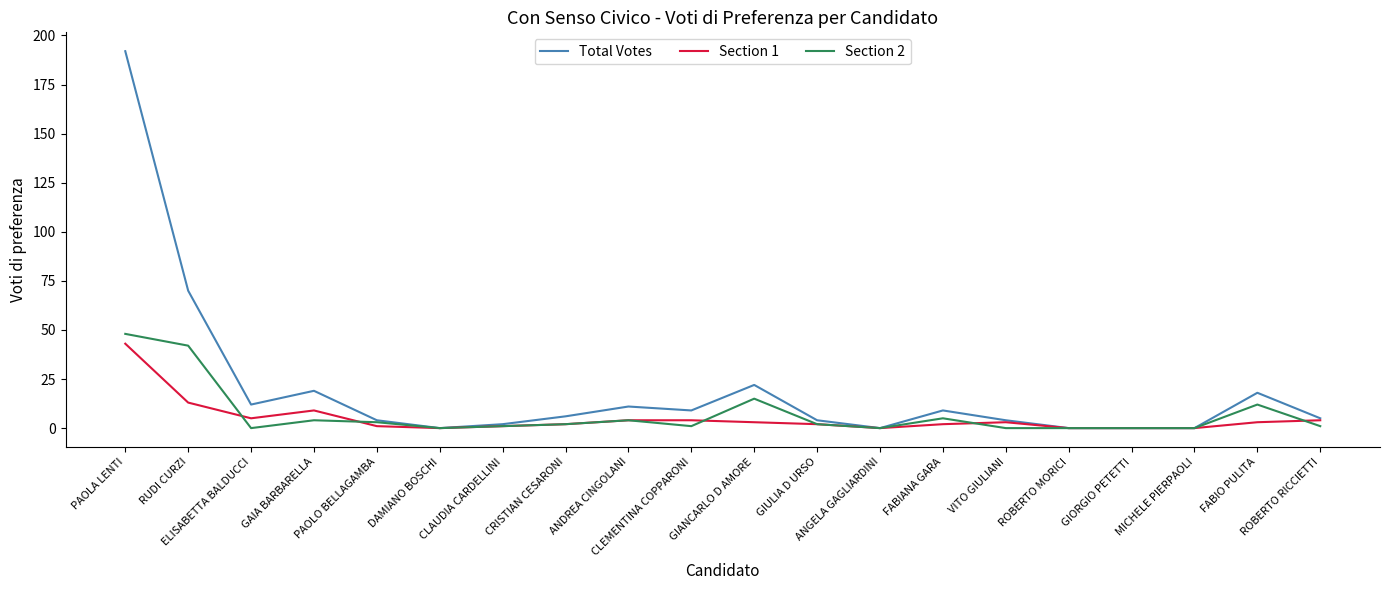

What are all the series names shown in the legend?

Total Votes, Section 1, Section 2